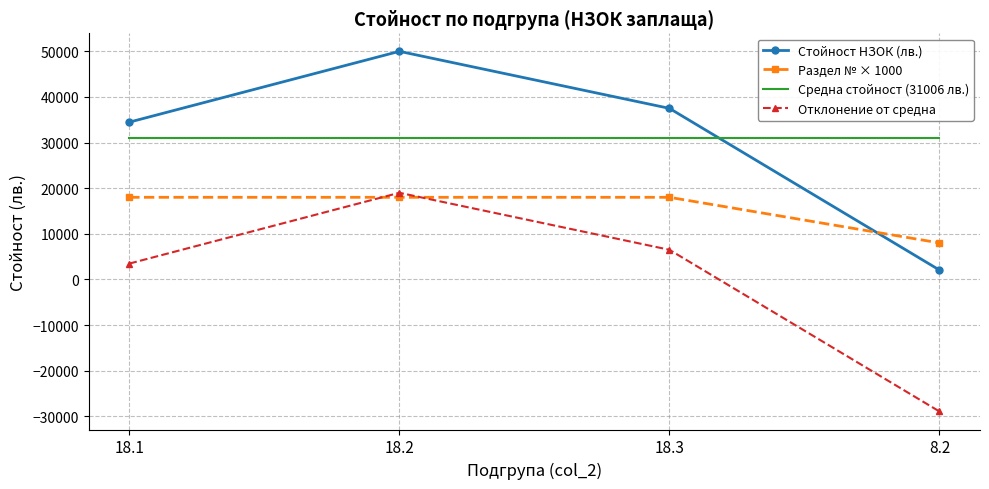

Where is Отклонение от средна nearest to the value -4981?

18.1